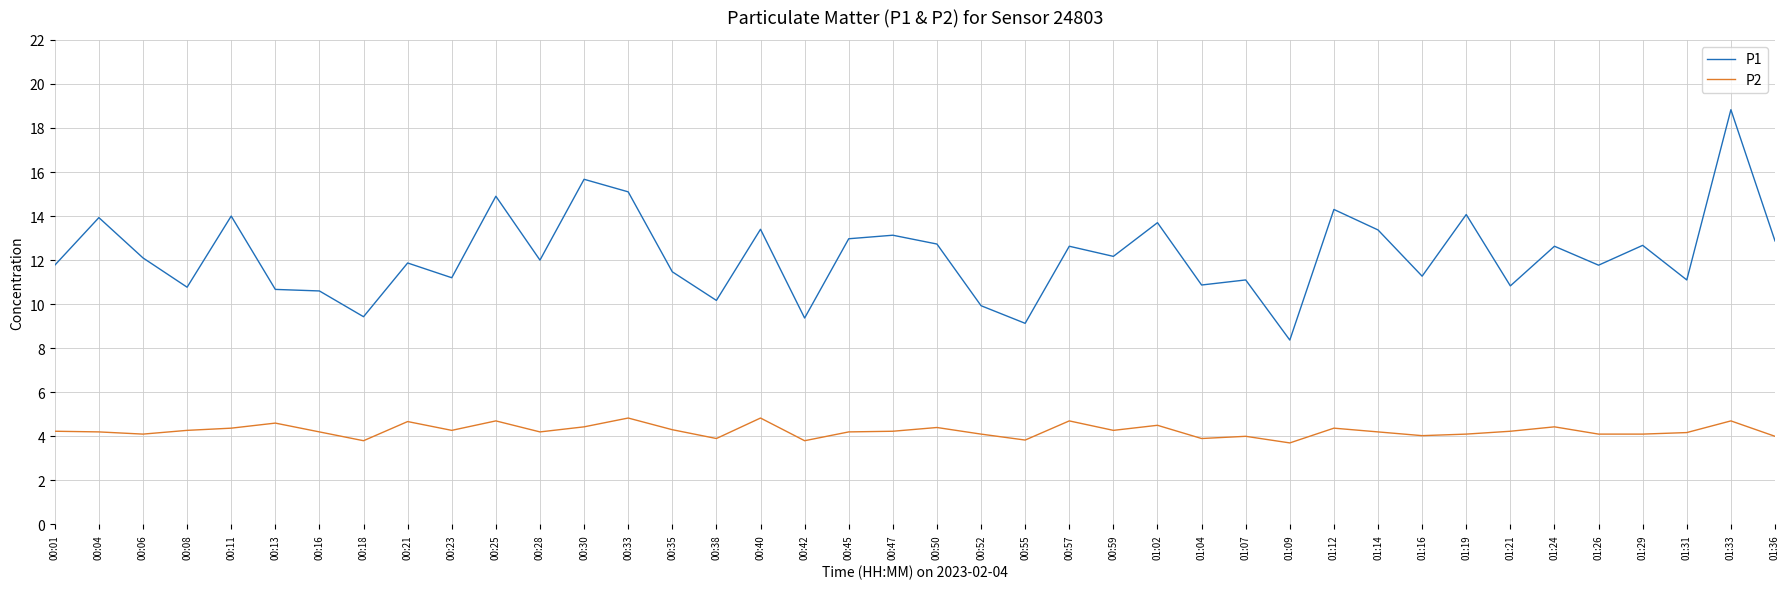

Is the value of P1 at 00:11 greater than the value of P2 at 00:04?

Yes